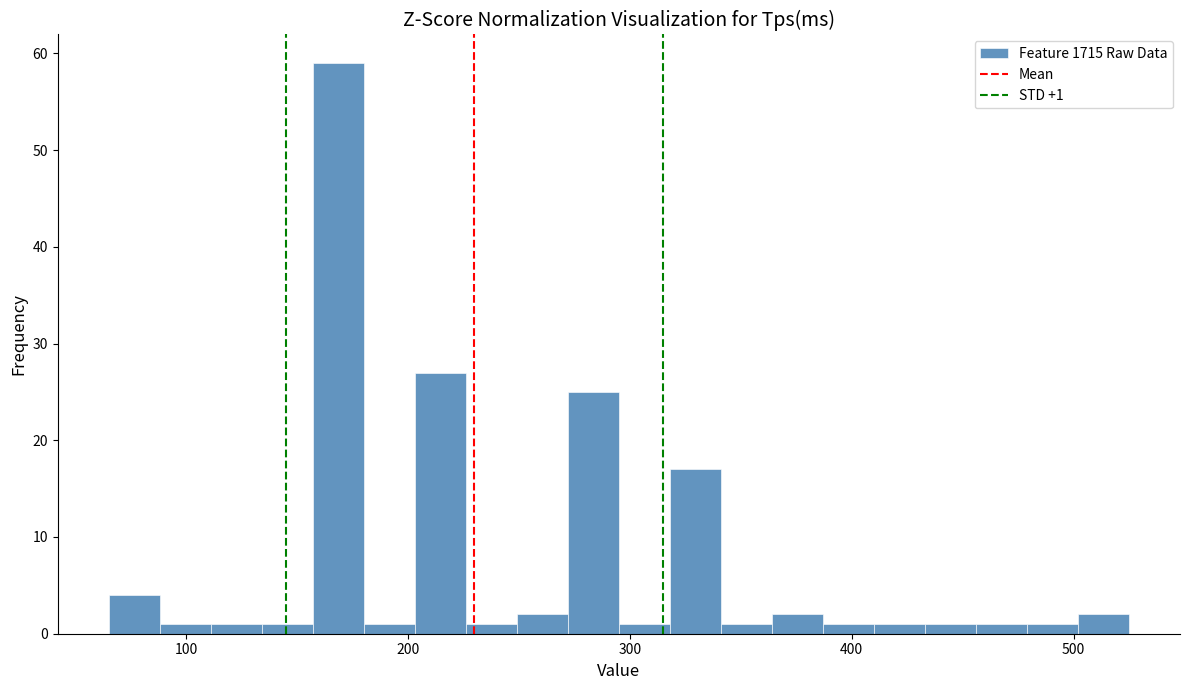

Read against the x-axis, roughly where is the centre of the tallest bar?

170